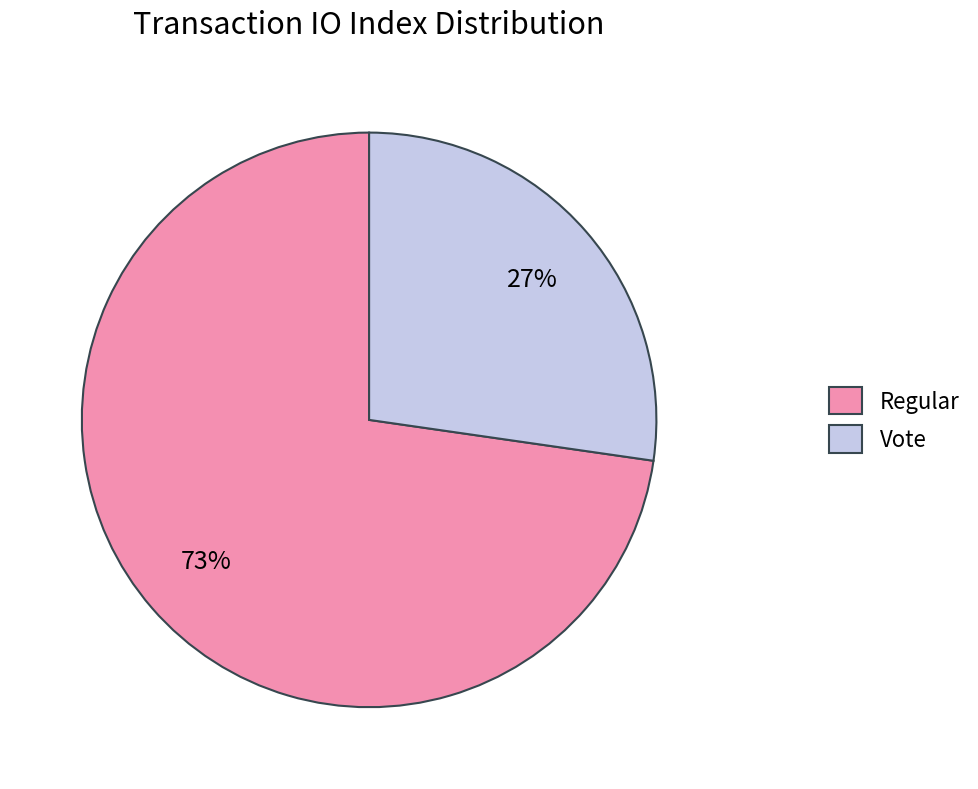

Approximately how many times larger is the value at Regular compared to Vote?

2.7